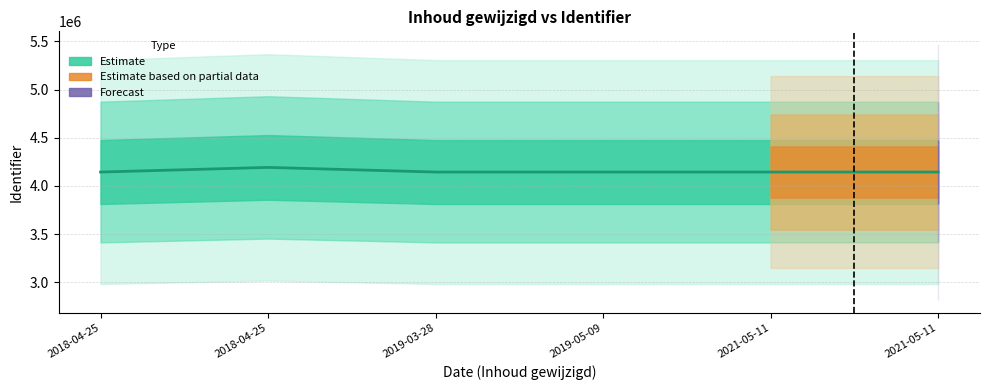

Reading right to left, transcribe all the data shown in this chart.

4144718	4144714	4144711	4144710	4192797	4144720